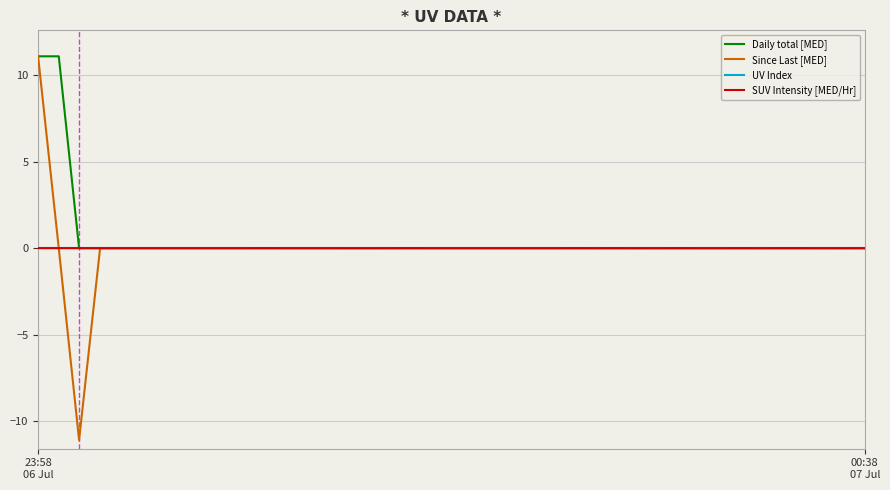

How many lines are shown in the chart?

4